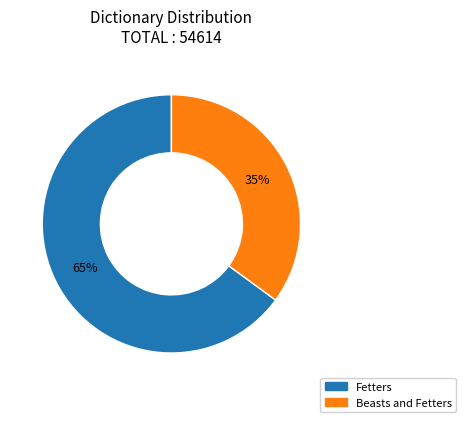

Does any single category account for the majority?

Yes